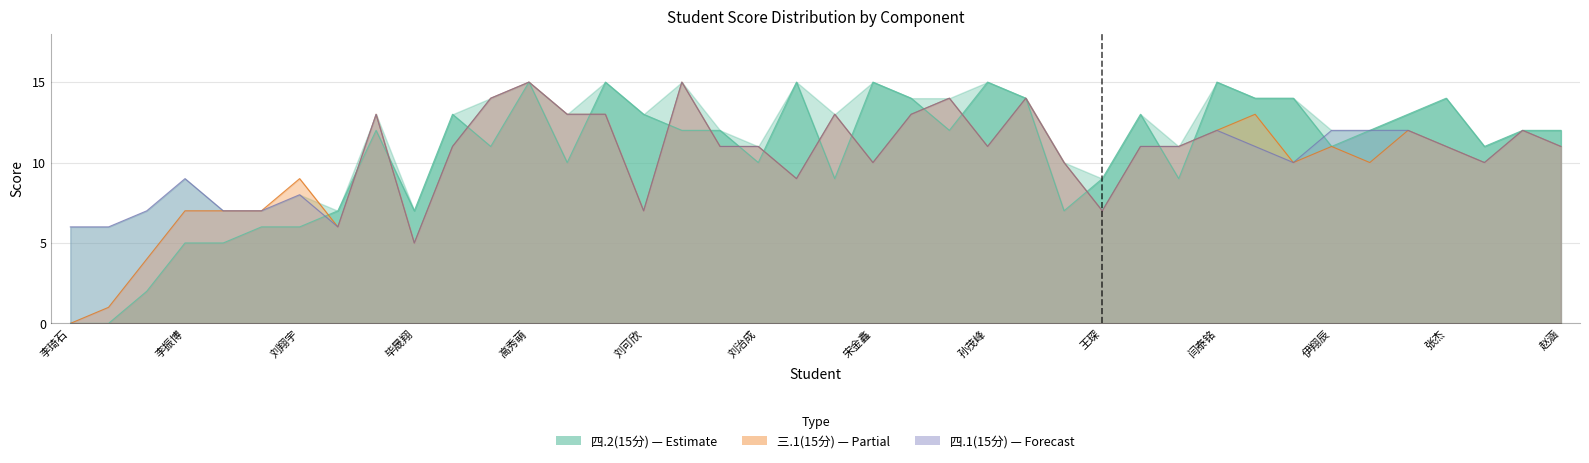

What is the difference between the second highest and second lowest values in the 三.1(15分) series?

14